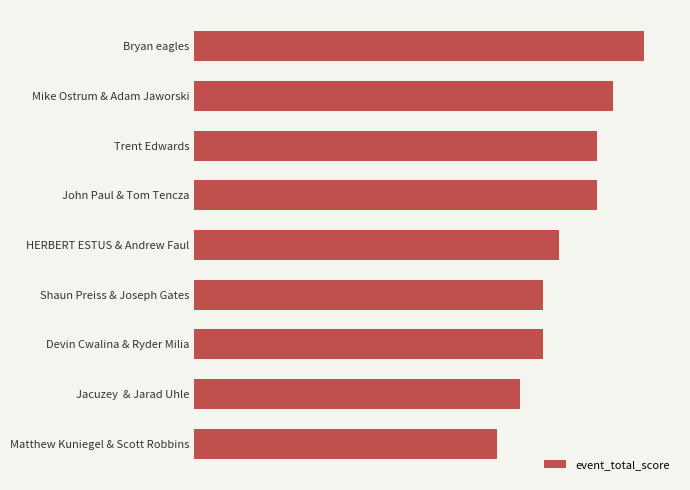

List the labels in order of value, smallest first.

Matthew Kuniegel & Scott Robbins, Jacuzey & Jarad Uhle, Devin Cwalina & Ryder Milia, Shaun Preiss & Joseph Gates, HERBERT ESTUS & Andrew Faul, John Paul & Tom Tencza, Trent Edwards, Mike Ostrum & Adam Jaworski, Bryan eagles